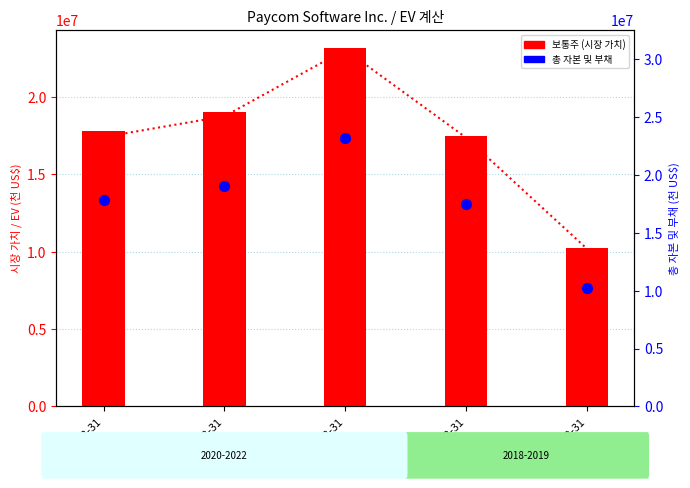

At how many categories does at least one series exceed 20508158?

1